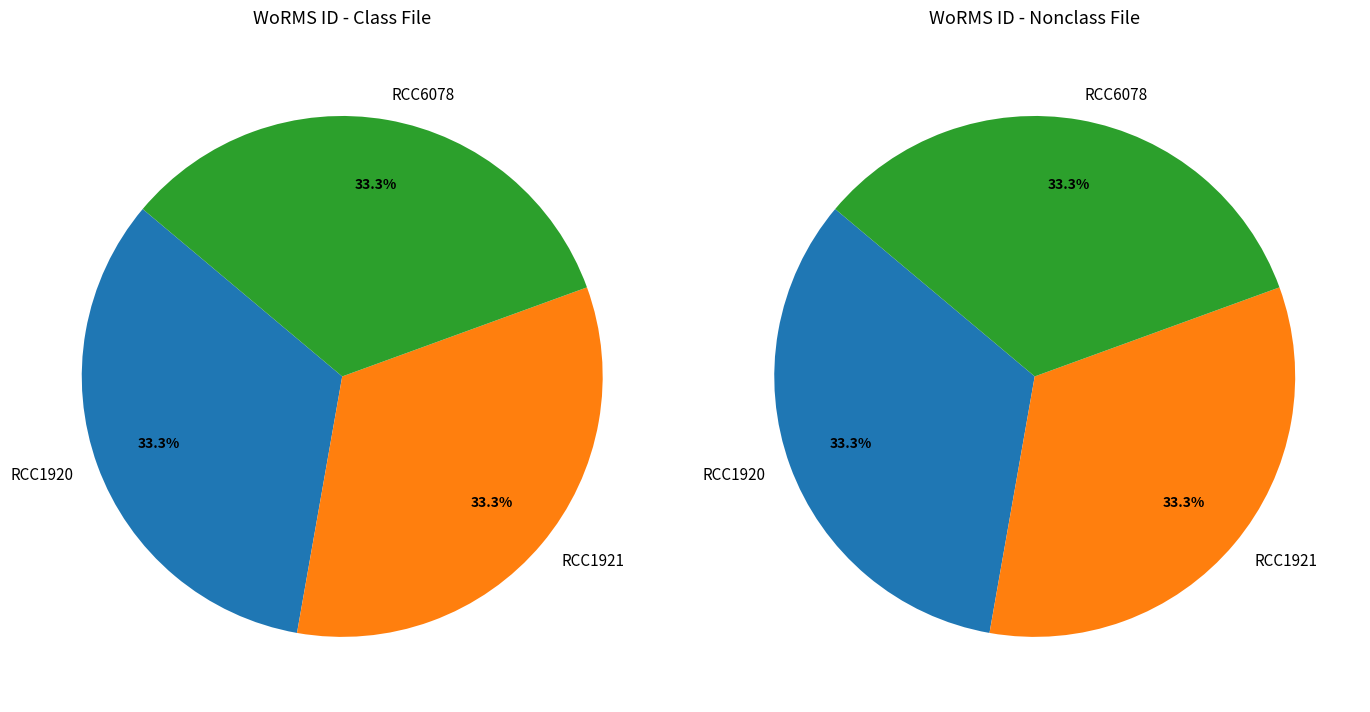

Approximately how many times larger is the value at RCC6078 compared to RCC1920?

1.0